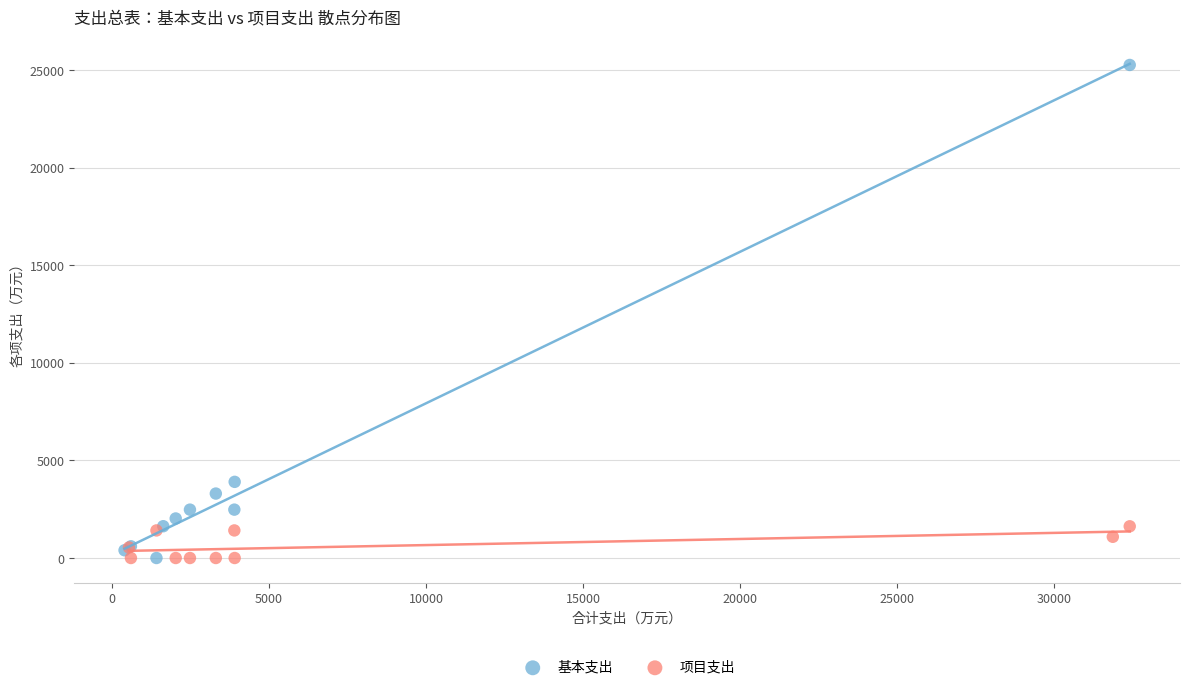

Which series reaches the maximum Y coordinate?

基本支出